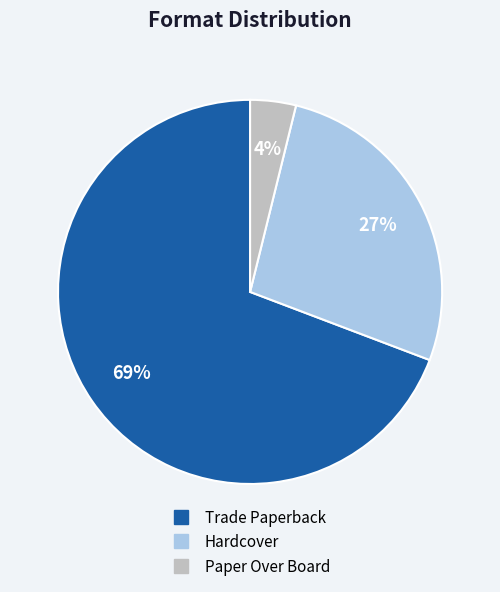

Do Trade Paperback and Hardcover together represent more than half of the pie?

Yes